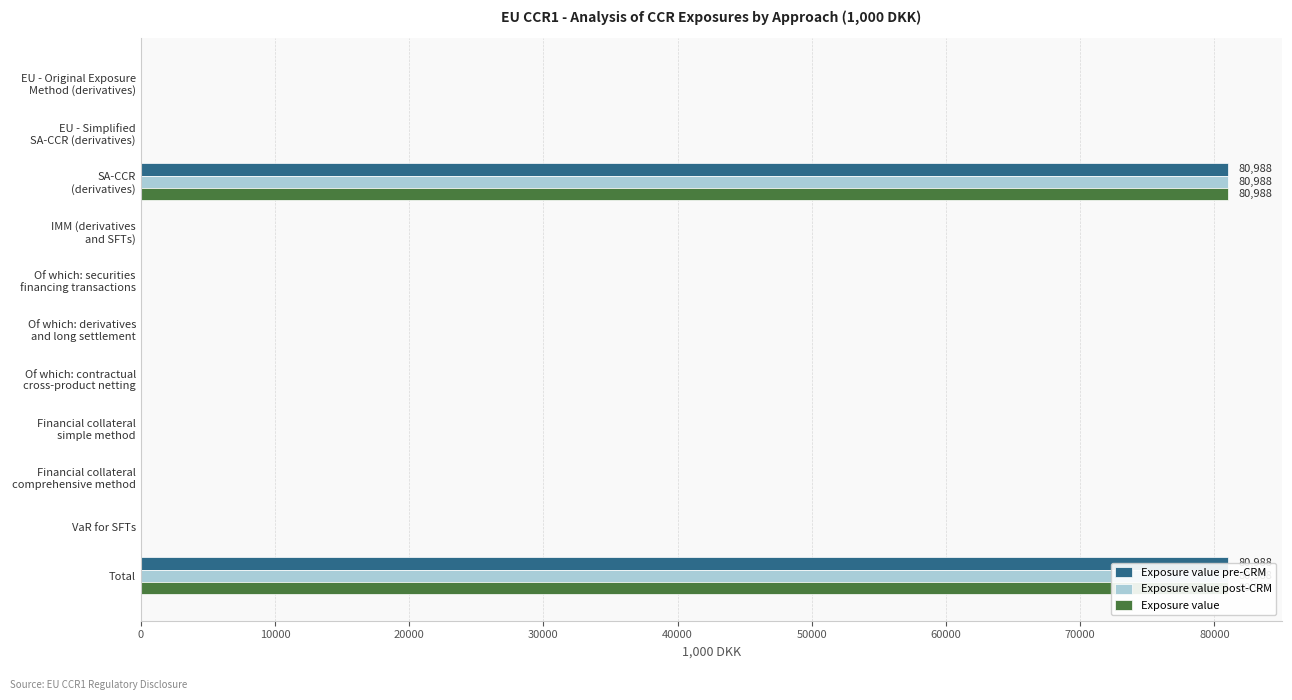

What are all the series names shown in the legend?

Exposure value pre-CRM, Exposure value post-CRM, Exposure value